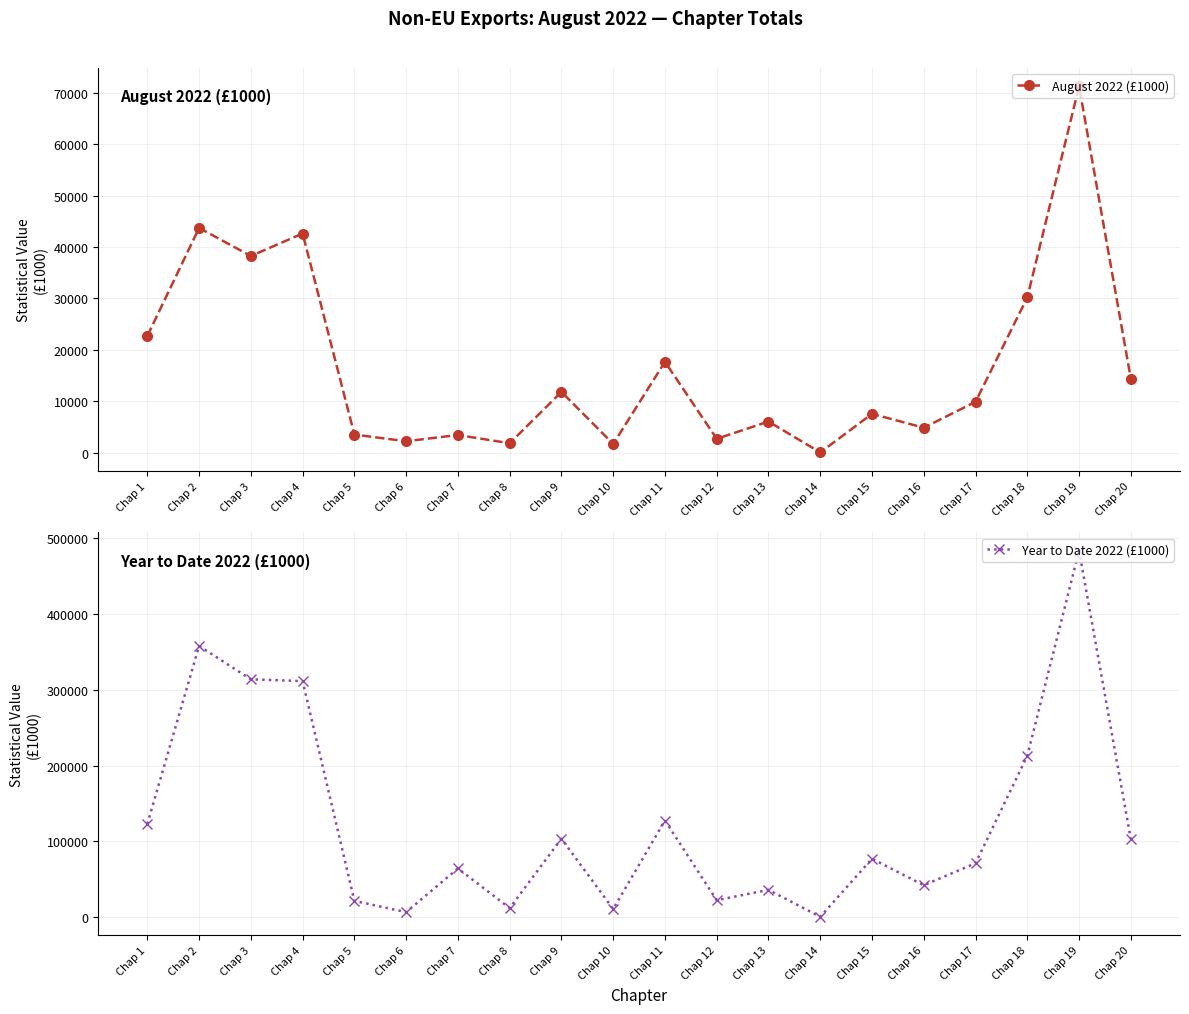

Is this an area chart (filled region under the line)?

No